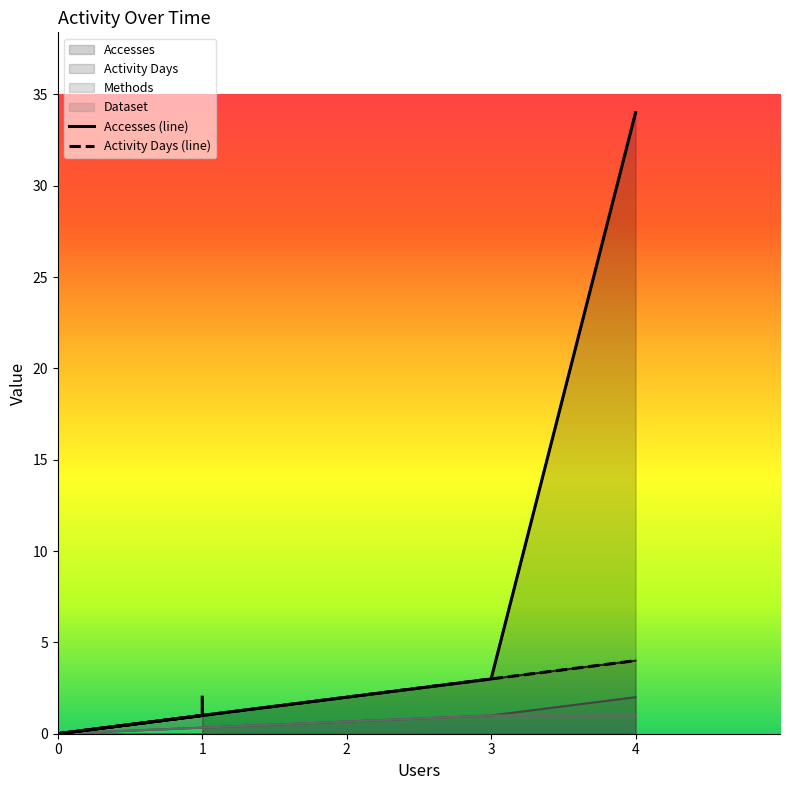

How many Methods values are between 0 and 1?

7